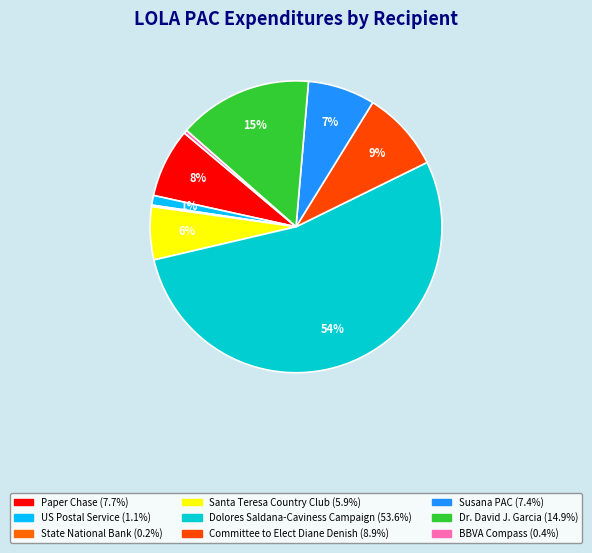

Is it true that Dr. David J. Garcia is 15% of the pie?

True